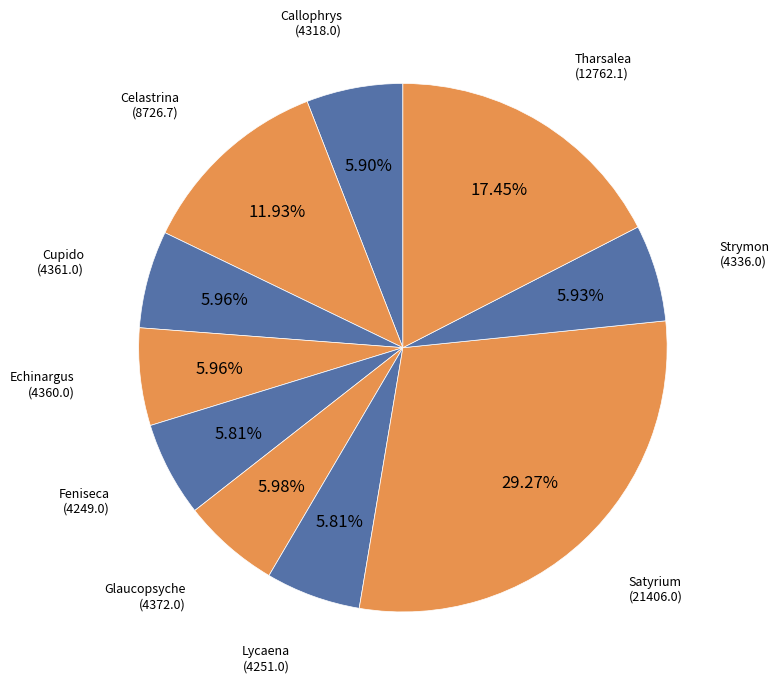

Combined, what portion of the pie is Lycaena and Feniseca?

11.6%